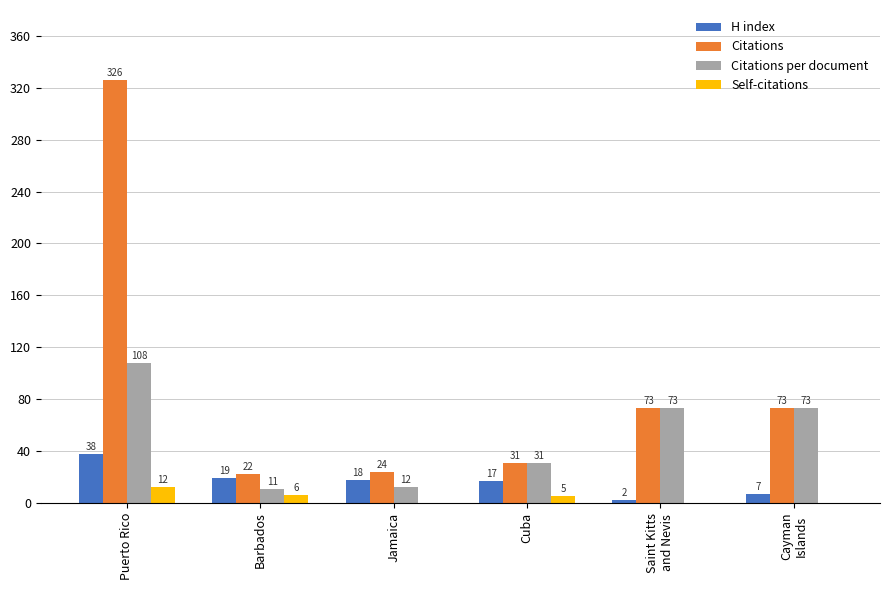

What is the spread (max minus min) of values at Cuba?

26